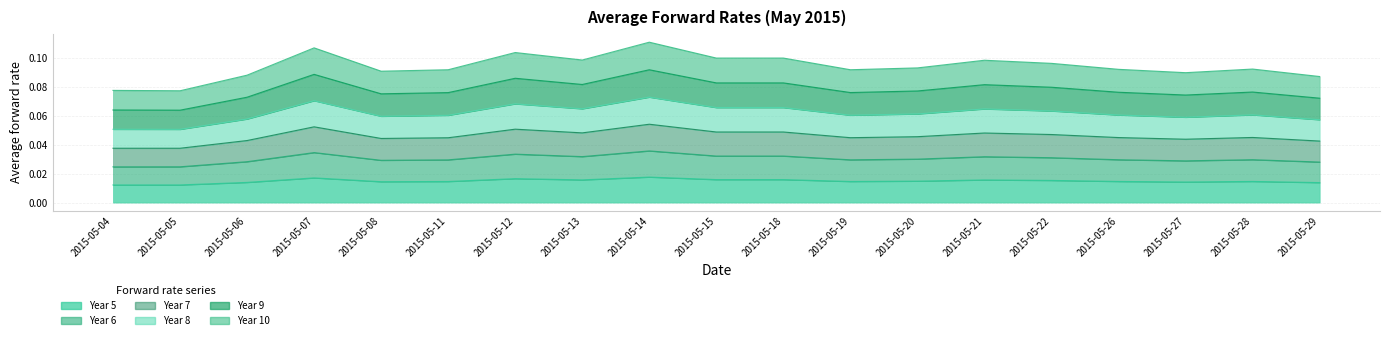

At 2015-05-27, list the series in order from largest to smallest.

Year 8, Year 9, Year 7, Year 6, Year 10, Year 5